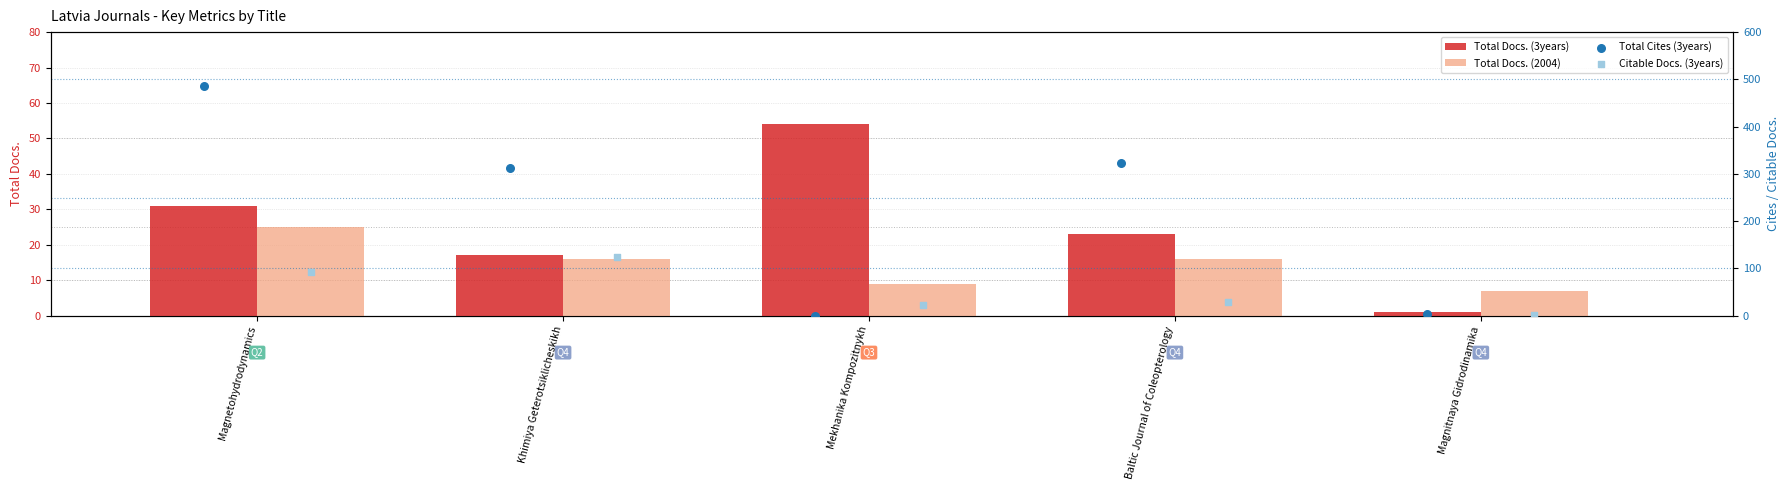

What are all the series names shown in the legend?

Total Docs. (3years), Total Docs. (2004), Total Cites (3years), Citable Docs. (3years)